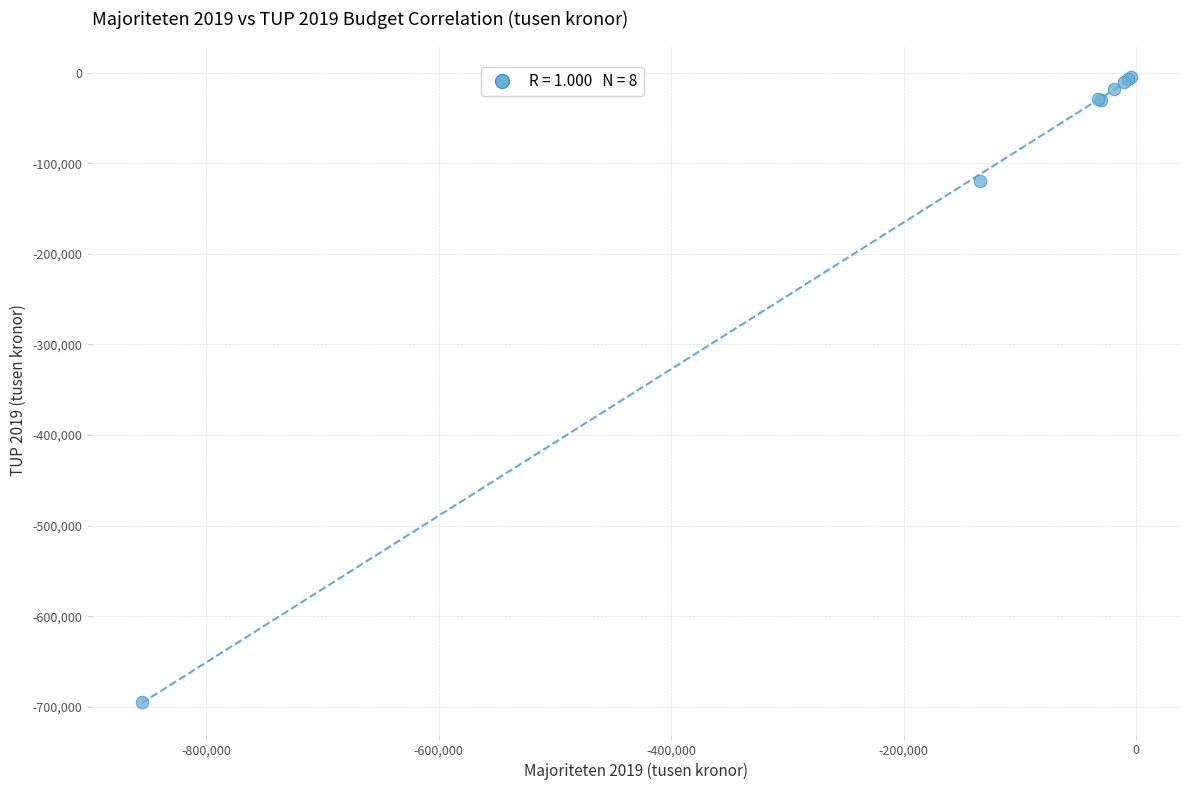

What Y value in the scatter plot is closest to -349724?

-119249.4